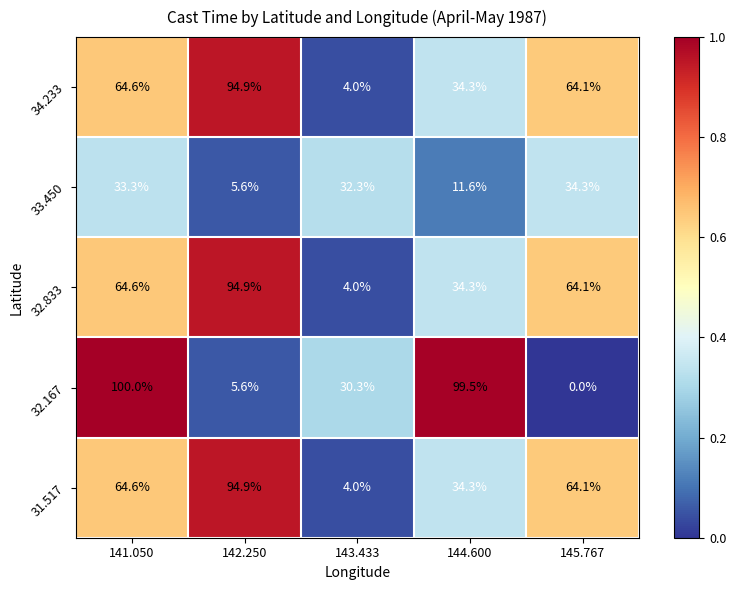

What is the sum of all 32.167 values?

235.4